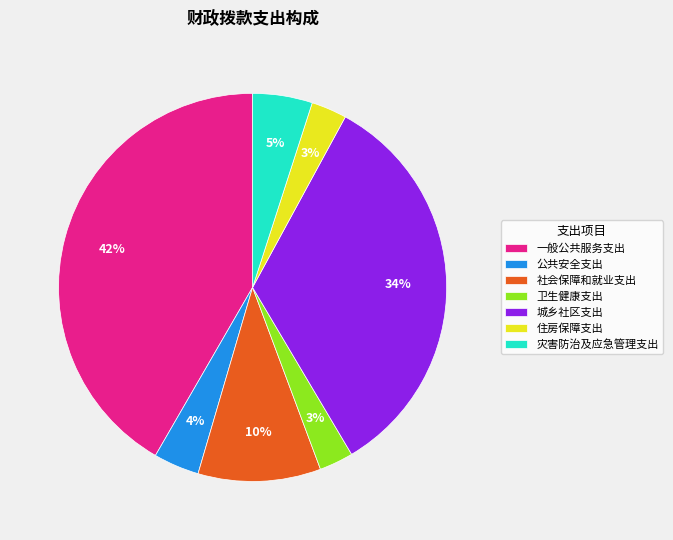

Which slice is the largest?

一般公共服务支出